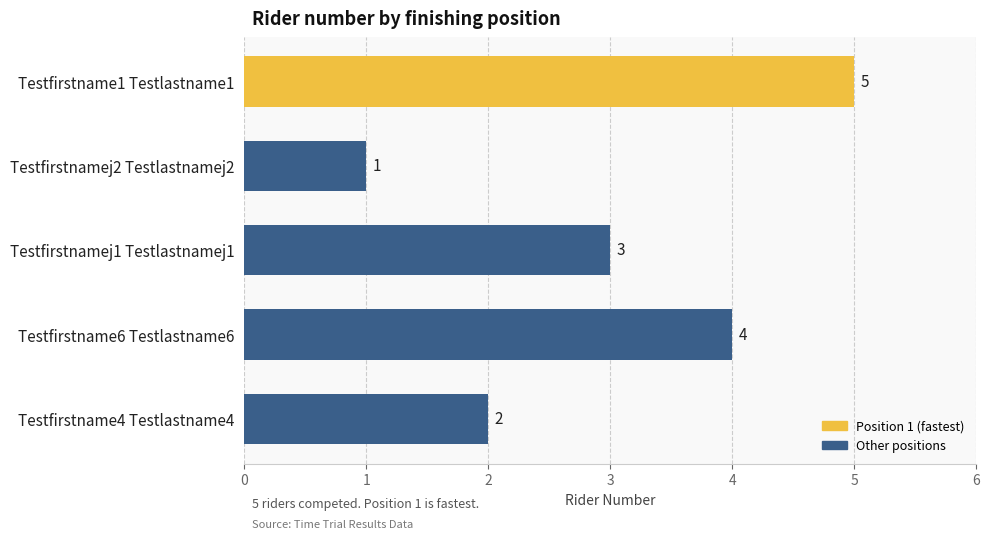

Are the bars horizontal?

Yes